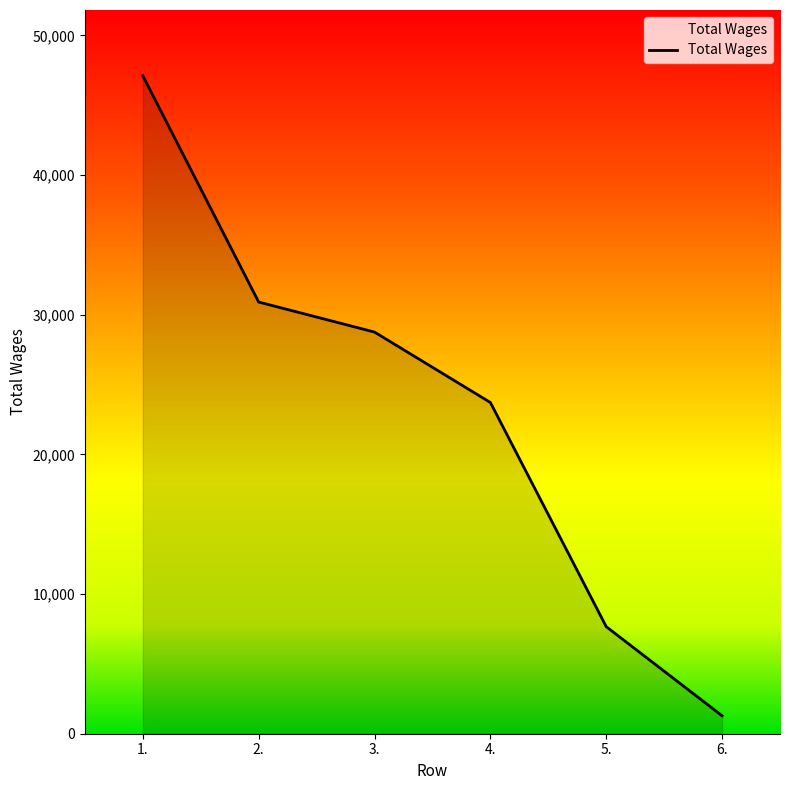

How many lines are shown in the chart?

1